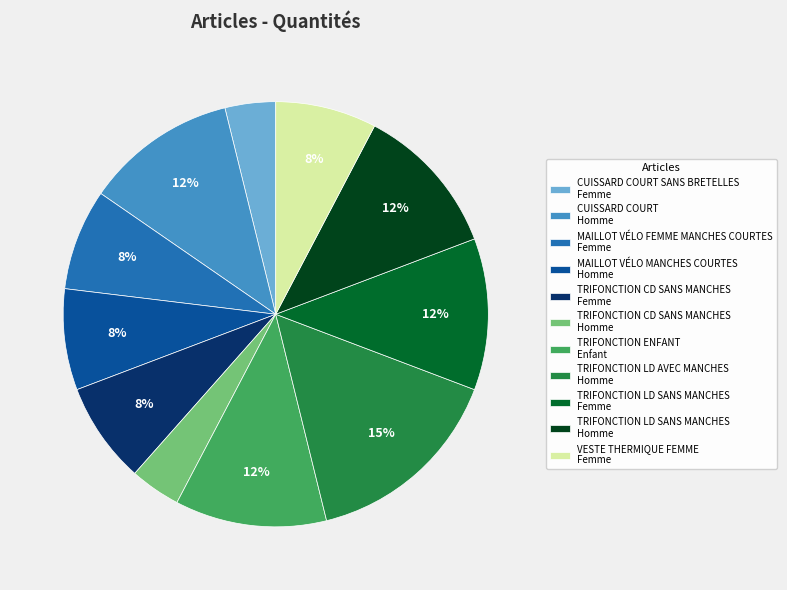

Is the sum of MAILLOT VÉLO FEMME MANCHES COURTES Femme and MAILLOT VÉLO MANCHES COURTES Homme greater than half?

No